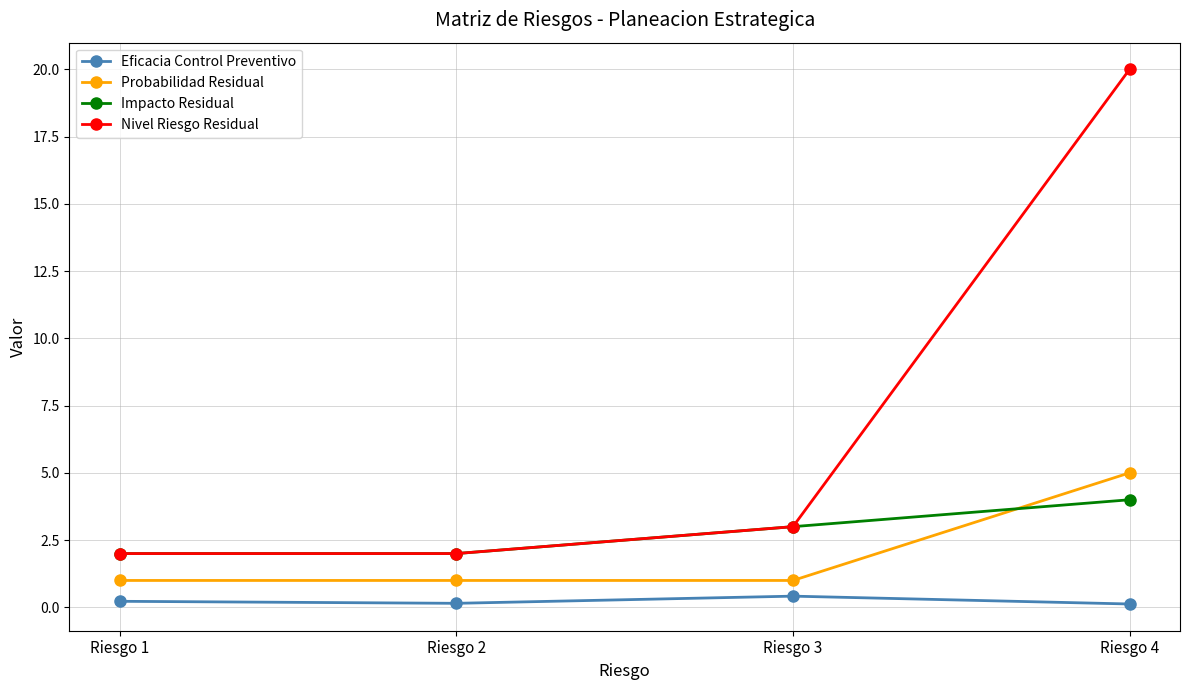

The value of Impacto Residual at Riesgo 1 is 2.0. True or false?

True